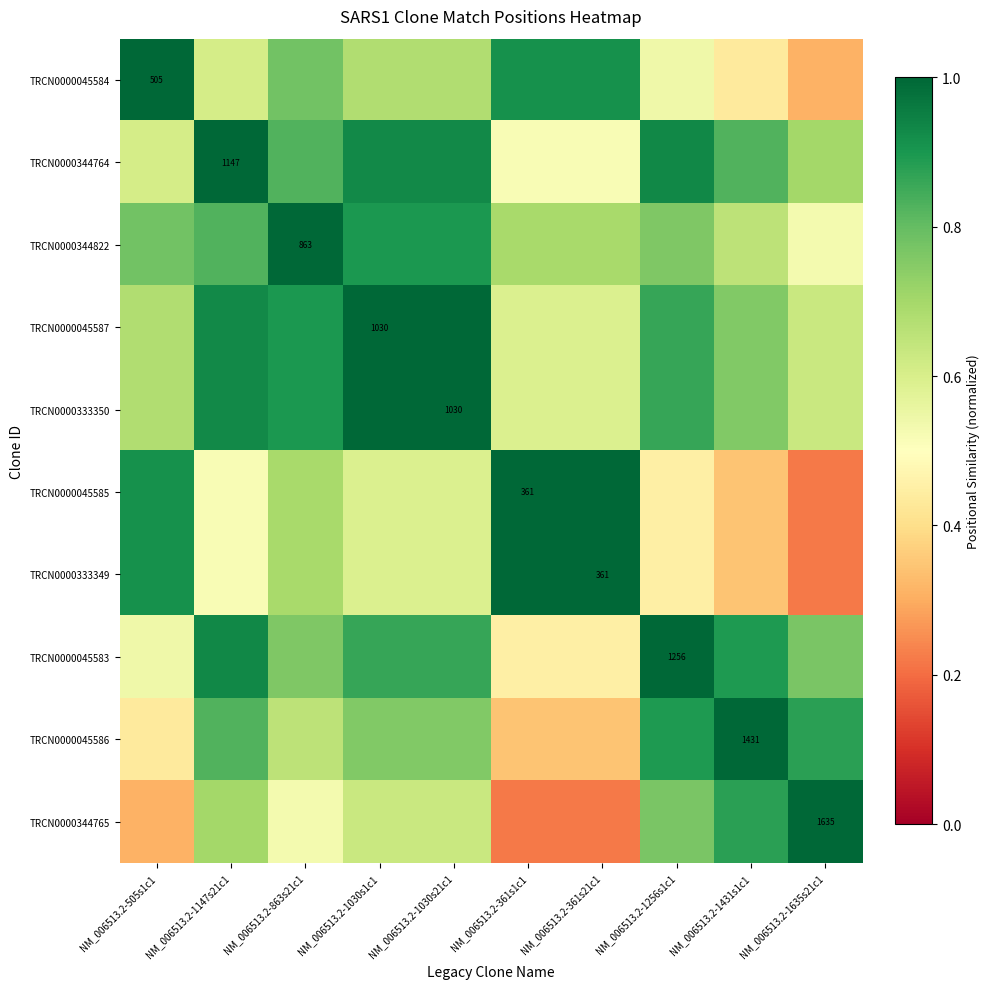

What is the total value across all series at NM_006513.2-1431s1c1?

6.9